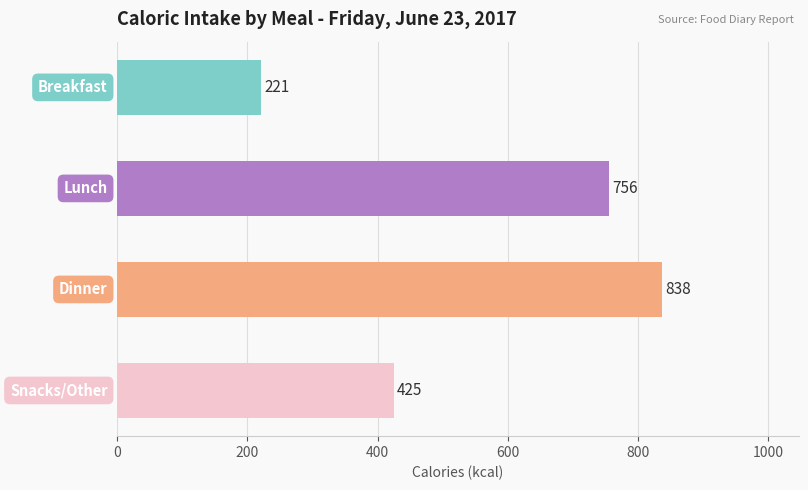

Reading top to bottom, what are all the values shown in this chart?

221	756	838	425